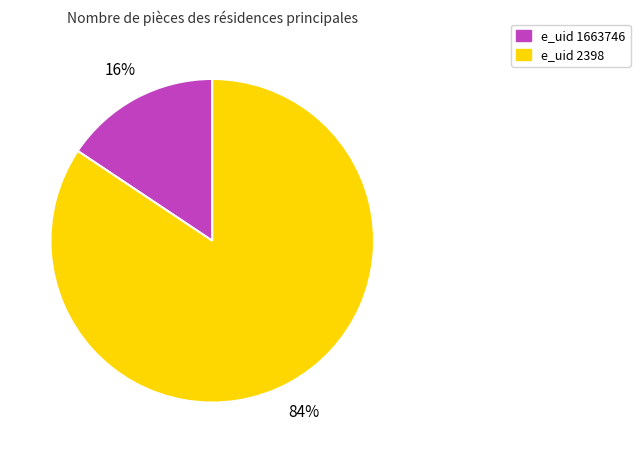

How many segments does this pie chart have?

2